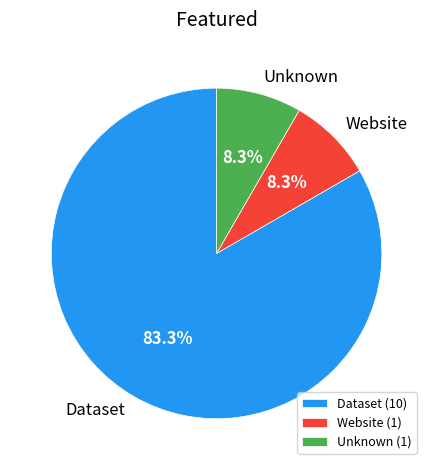

Approximately how many times larger is the value at Dataset (10) compared to Website (1)?

10.0